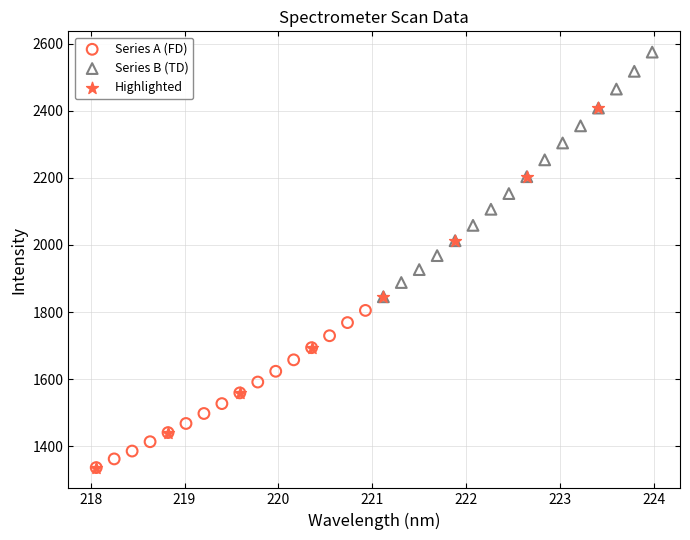

Which series contains the highest Y value?

Series B (TD)